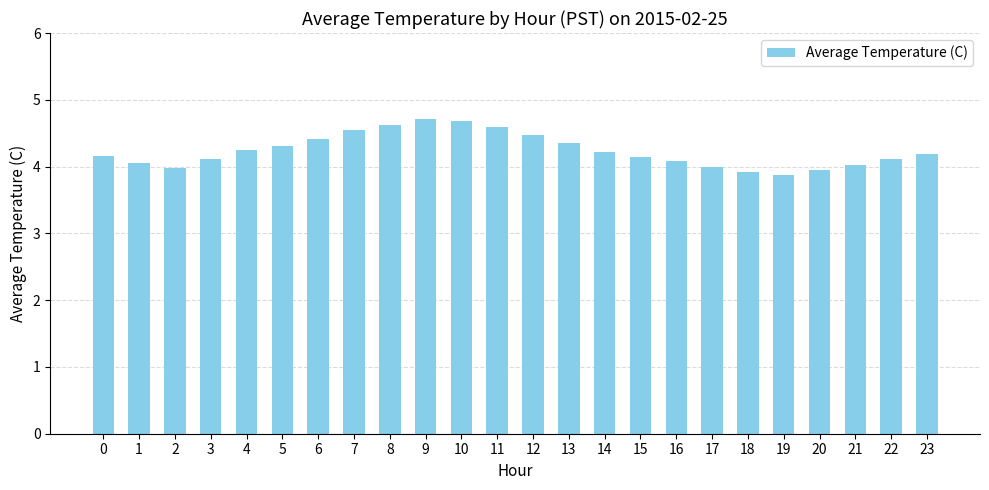

True or false: the data shows 0.8 at 14.

False